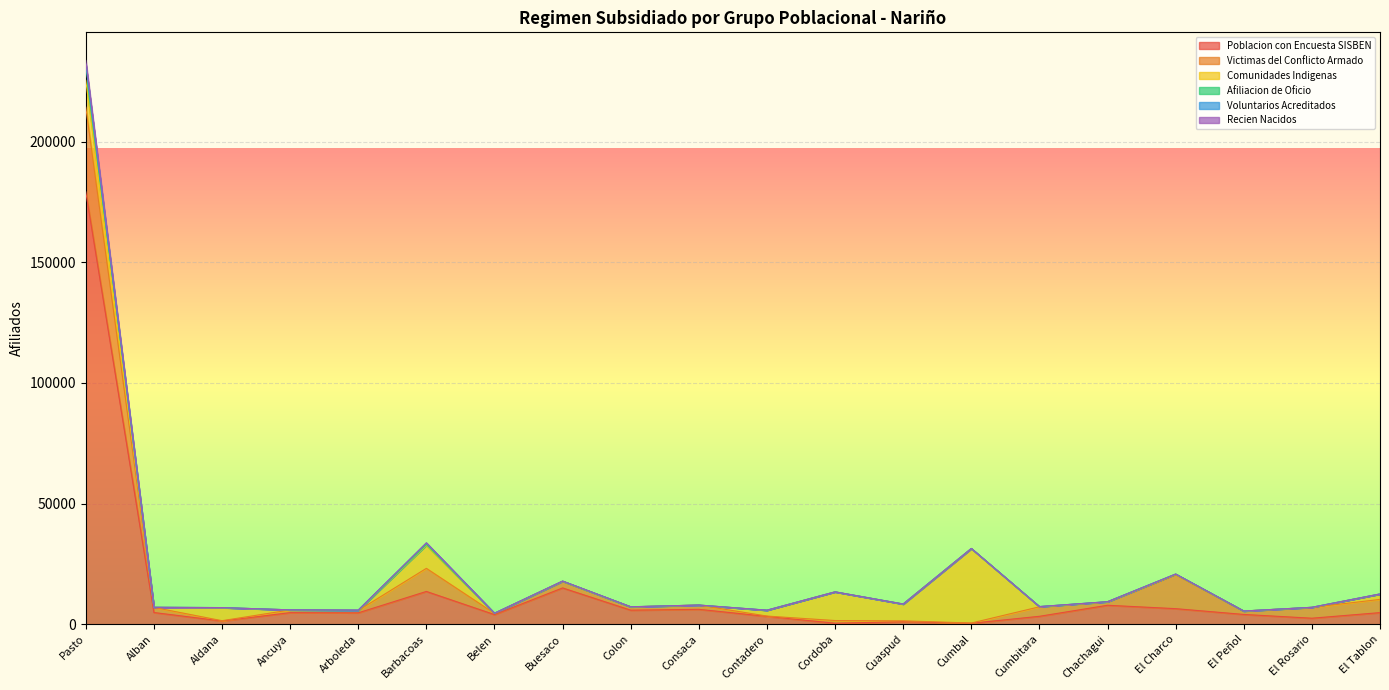

At which category is the sum across all series the highest?

Pasto